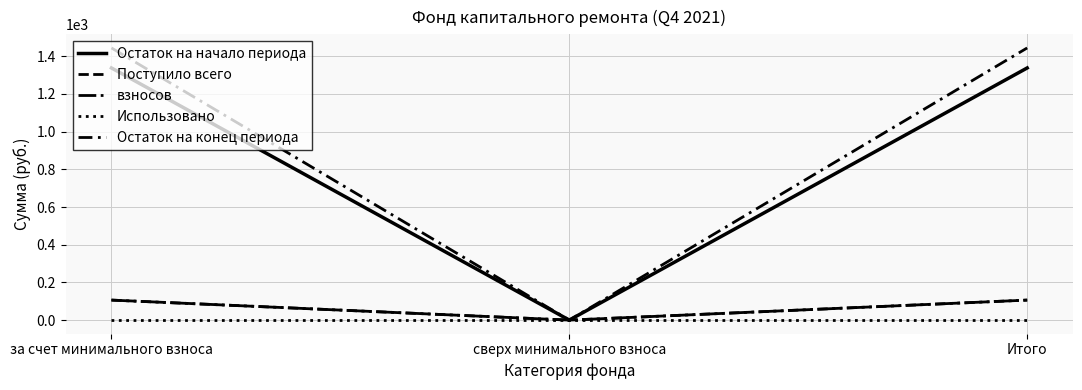

Is it true that Остаток на конец периода equals 0.0 at сверх минимального взноса?

True